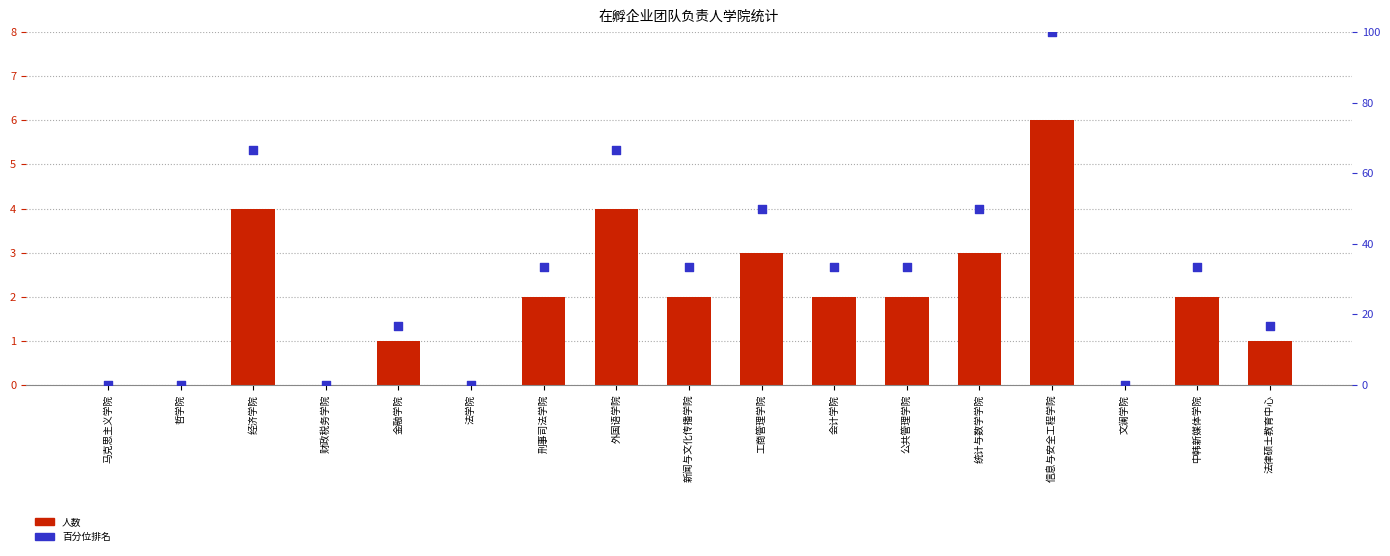

What is the total value across all series at 中韩新媒体学院?

35.3